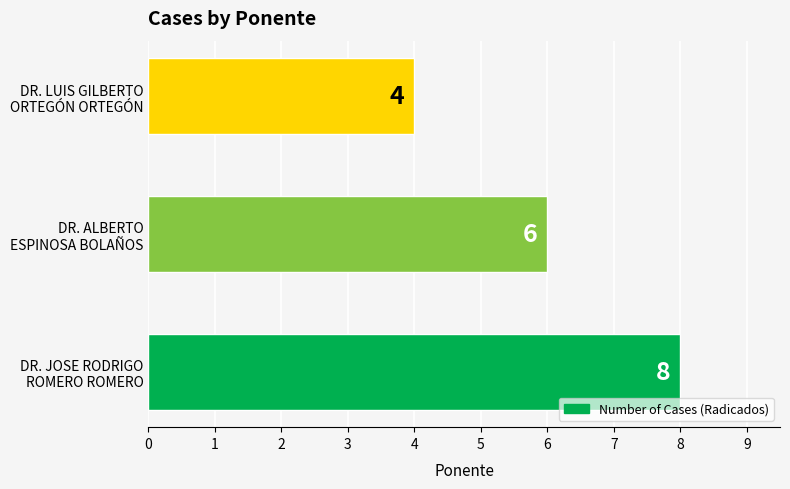

Where is the data nearest to the value 6?

DR. ALBERTO
ESPINOSA BOLAÑOS